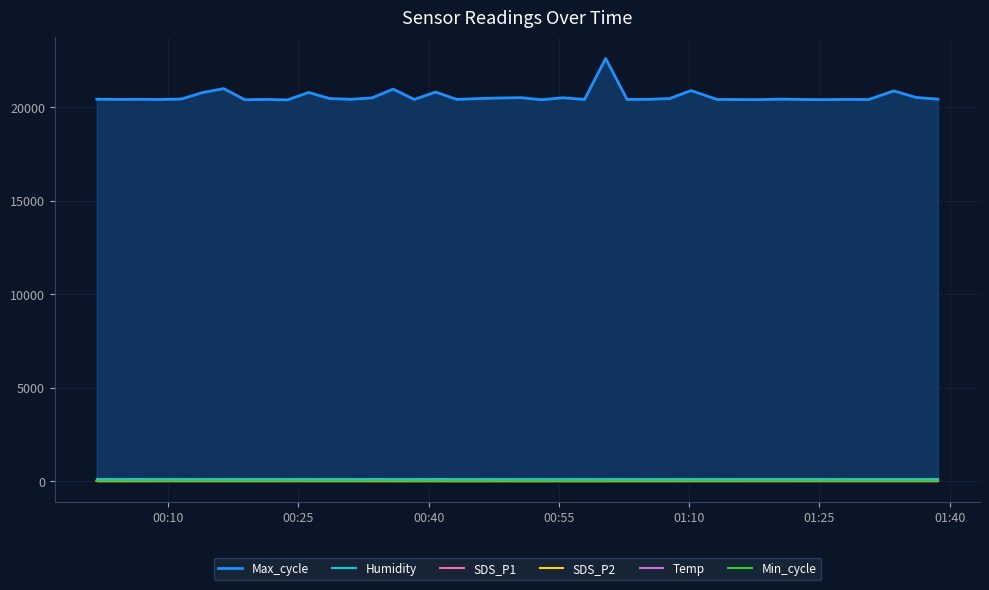

Which series has the widest spread of values?

Max_cycle